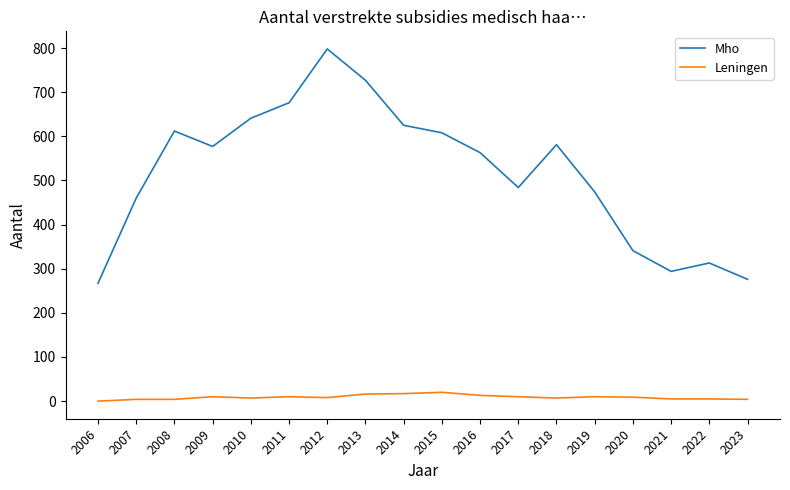

True or false: Leningen and Mho intersect in this chart.

False